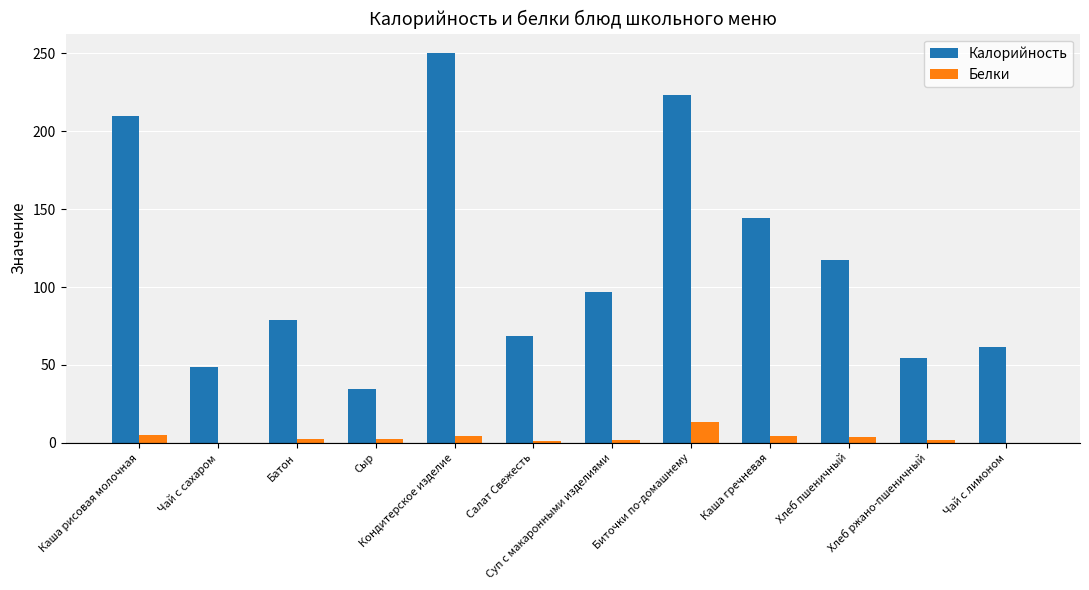

What is the sum of all Белки values?

40.9